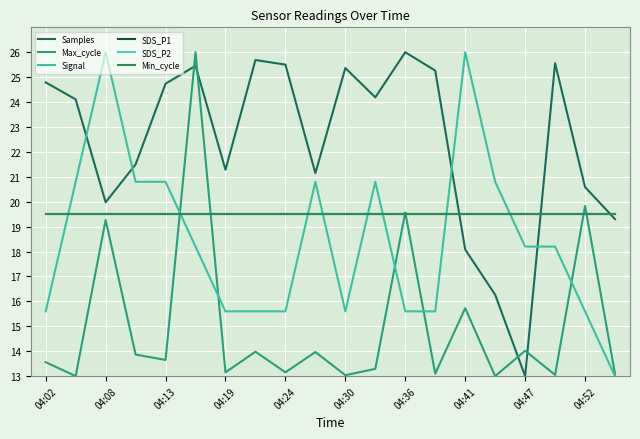

At which label does Samples first exceed 24?

04:02